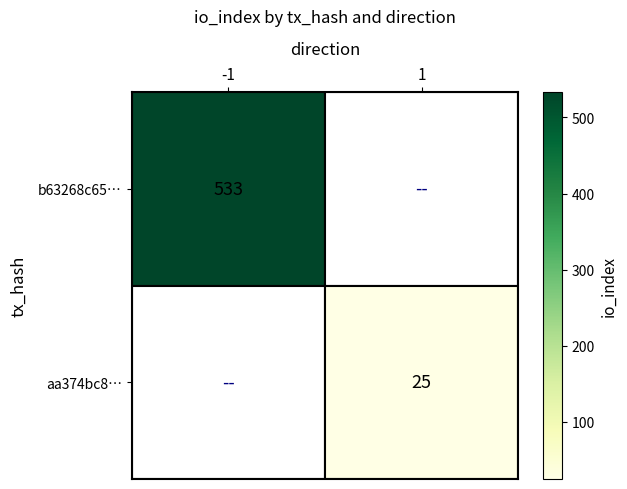

At how many categories does at least one series exceed 338?

1